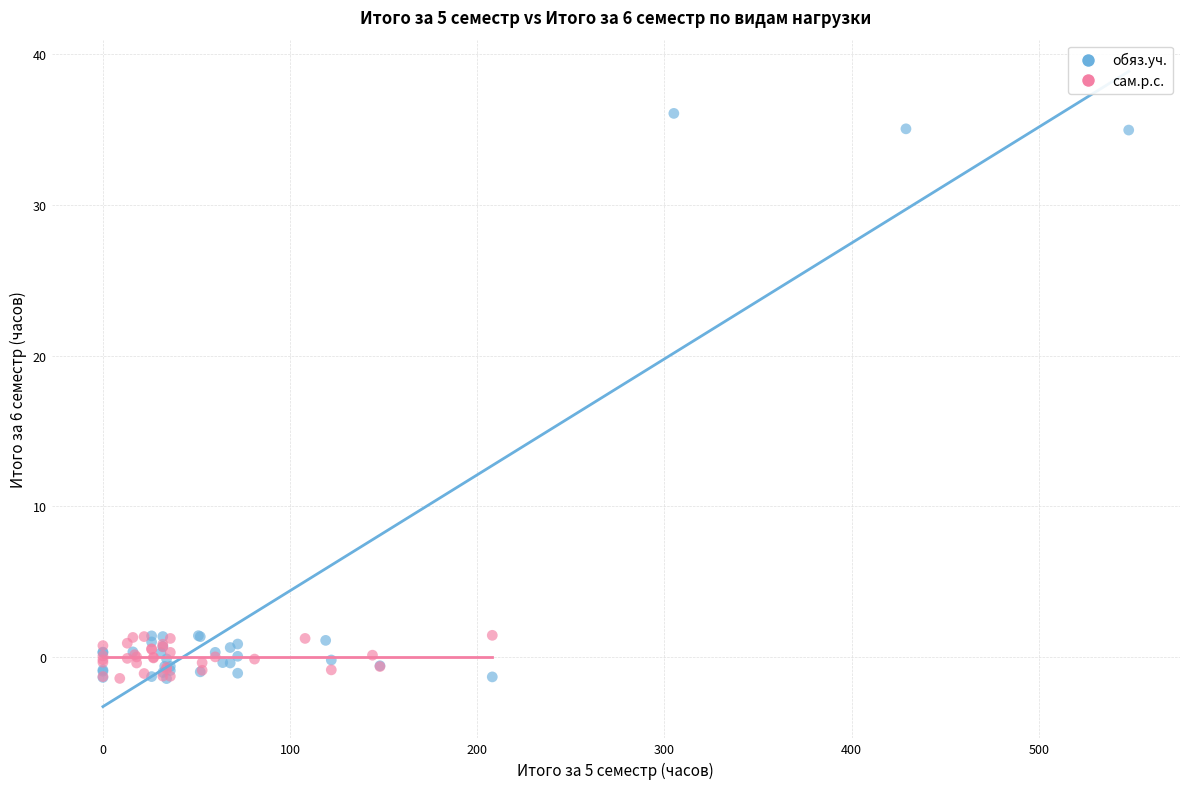

Which series has the largest Y range (max minus min)?

обяз.уч.